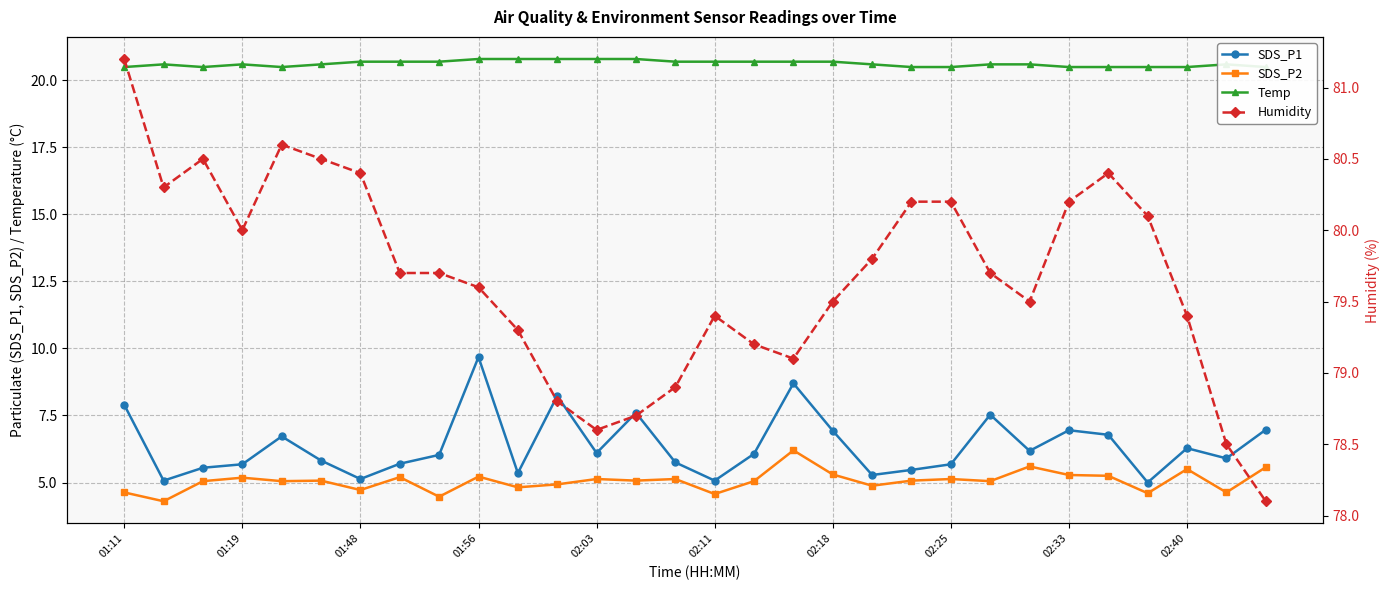

The value of SDS_P2 at 01:11 is 2.0. True or false?

False